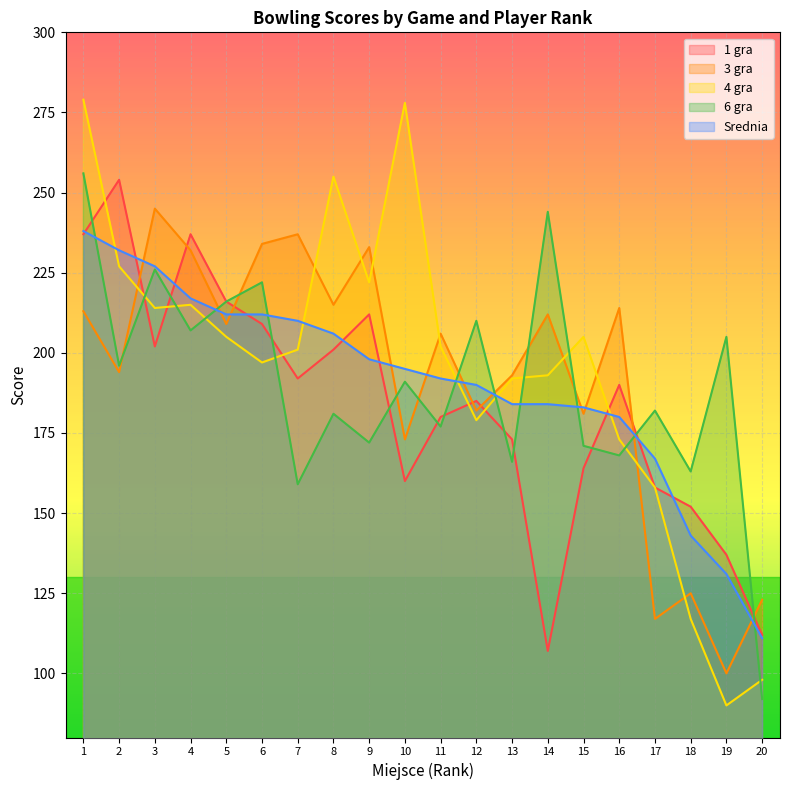

Reading left to right, extract all data points from this chart.

1 gra: 237	254	202	237	216	209	192	201	212	160	180	185	173	107	164	190	158	152	137	112
3 gra: 213	194	245	232	209	234	237	215	233	173	206	182	193	212	181	214	117	125	100	123
4 gra: 279	227	214	215	205	197	201	255	222	278	202	179	192	193	205	173	158	117	90	98
6 gra: 256	196	226	207	216	222	159	181	172	191	177	210	166	244	171	168	182	163	205	92
Srednia: 238	232	227	217	212	212	210	206	198	195	192	190	184	184	183	180	167	143	131	111